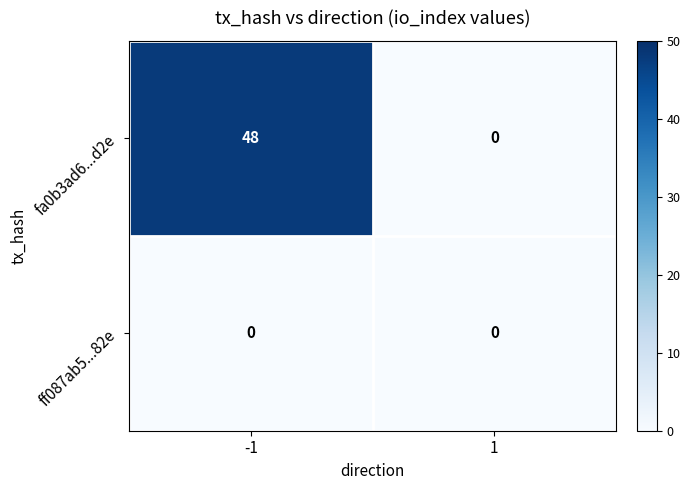

How many series are shown in this chart?

2